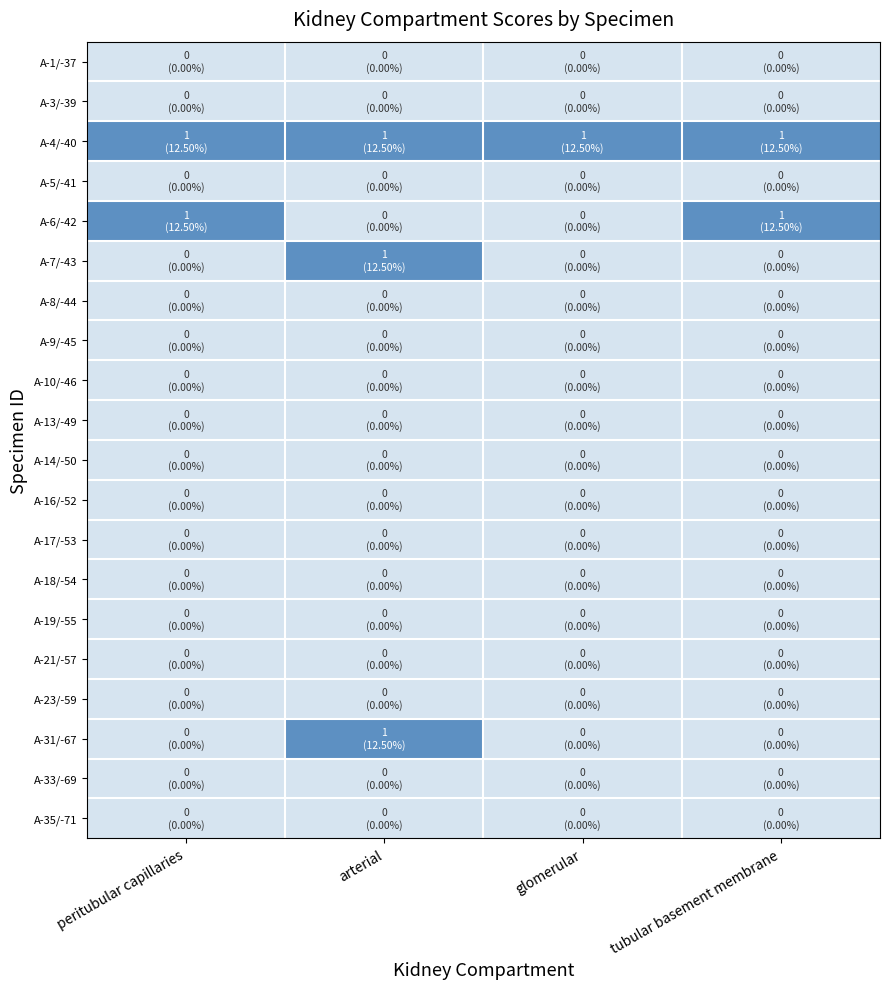

List the series in order of their peak value, lowest first.

A-1/-37, A-3/-39, A-5/-41, A-8/-44, A-9/-45, A-10/-46, A-13/-49, A-14/-50, A-16/-52, A-17/-53, A-18/-54, A-19/-55, A-21/-57, A-23/-59, A-33/-69, A-35/-71, A-4/-40, A-6/-42, A-7/-43, A-31/-67